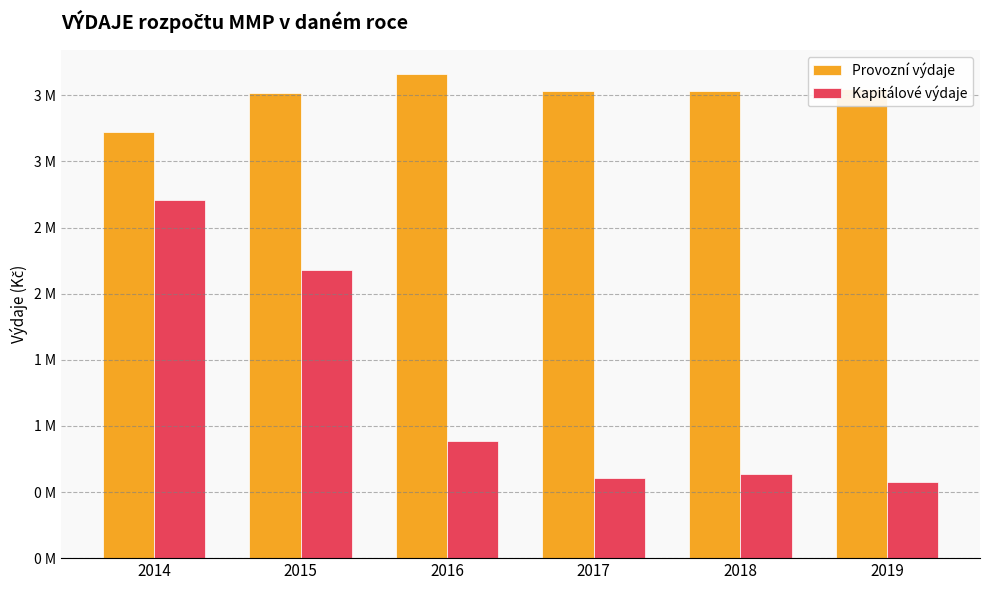

What is the sum of all Provozní výdaje values?

21009953